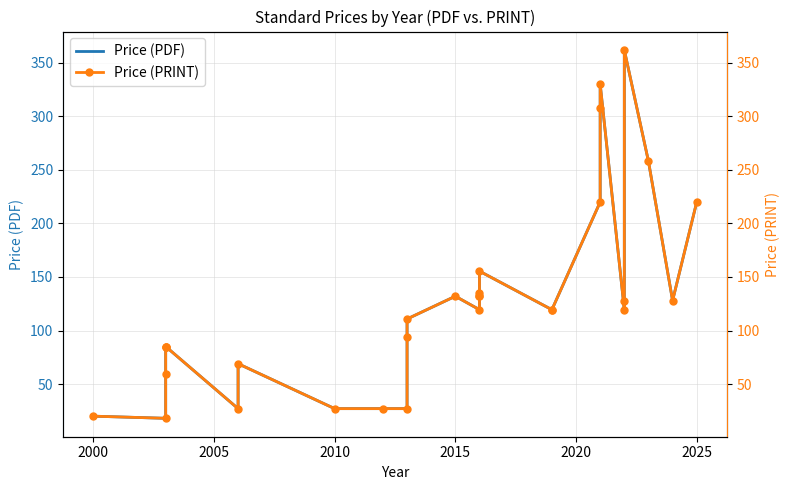

How many data points in Price (PDF) are above 119?

17